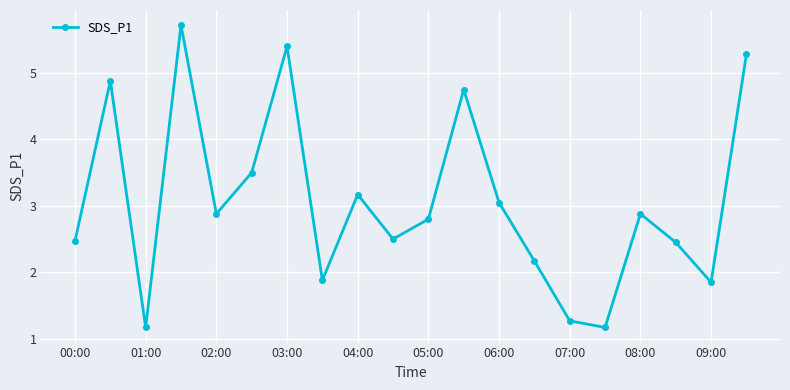

What is the smallest value displayed?

1.2